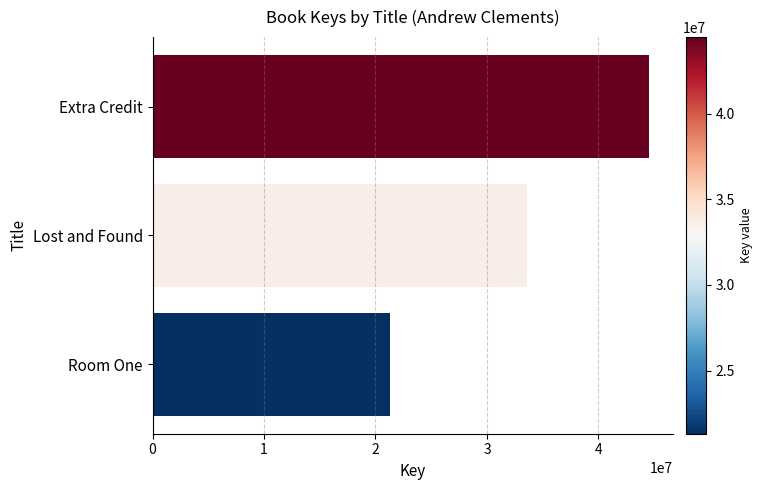

The value at Lost and Found is 33633542. True or false?

True